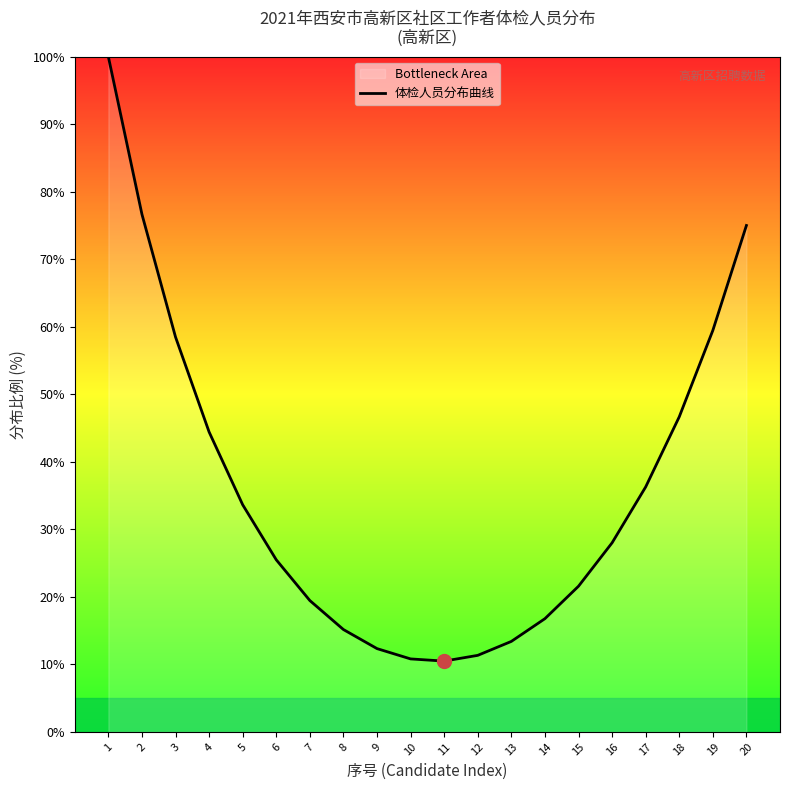

What is the value of the 12th point from the left?

11.3